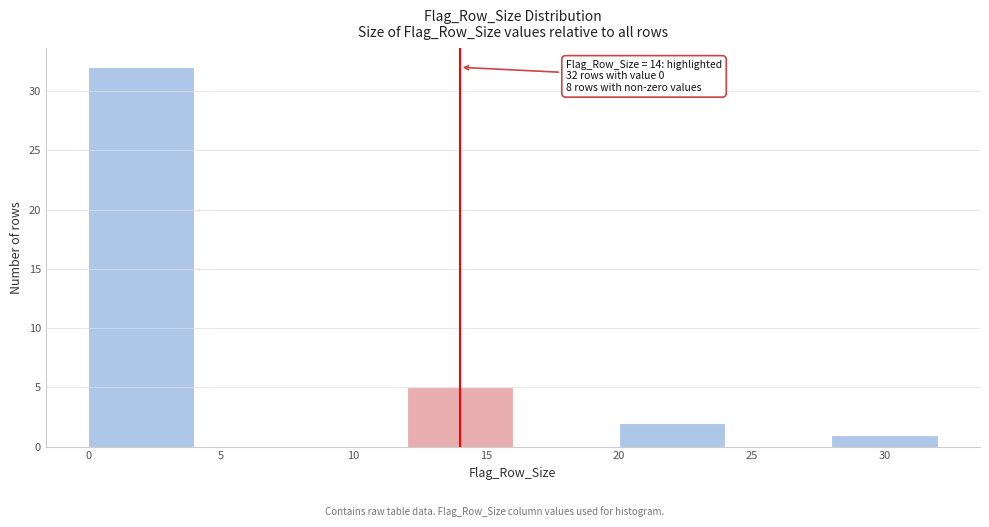

Over which range of the x-axis is the bar tallest?

0 to 4